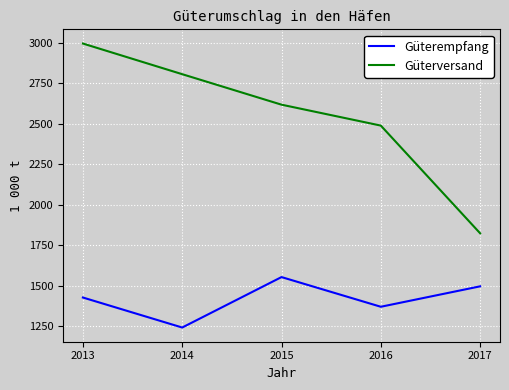

What is the total value across all series at 2015?

4171